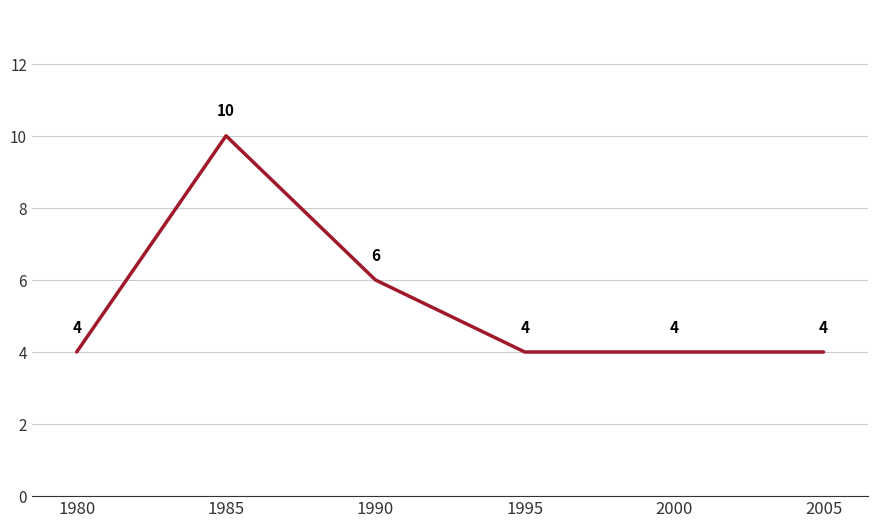

Reading left to right, extract all data points from this chart.

4	10	6	4	4	4